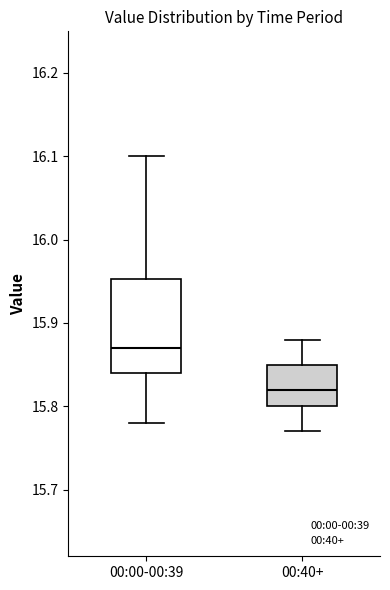

Reading left to right, read every box against the y-axis: the position of its median line, the range the box covers, and the ends of its whiskers. The values are not printed on the chart, so give them approximately, as read against the axis.

00:00-00:39: median 15.87, box 15.84 to 15.95, whiskers 15.78 to 16.10
00:40+: median 15.82, box 15.80 to 15.85, whiskers 15.77 to 15.88